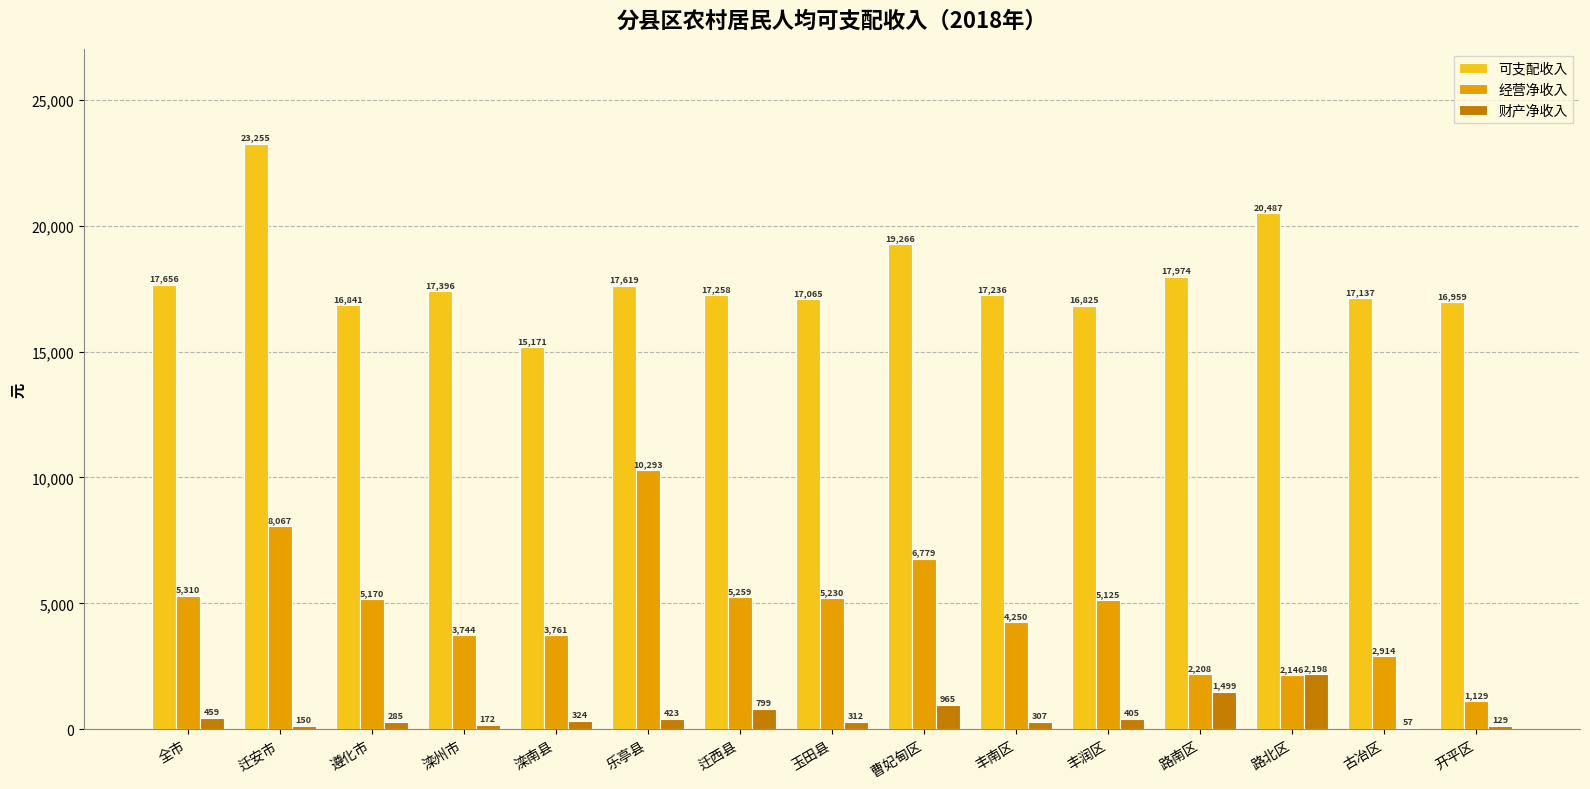

True or false: 经营净收入 has a value of 7642.2 at 玉田县.

False